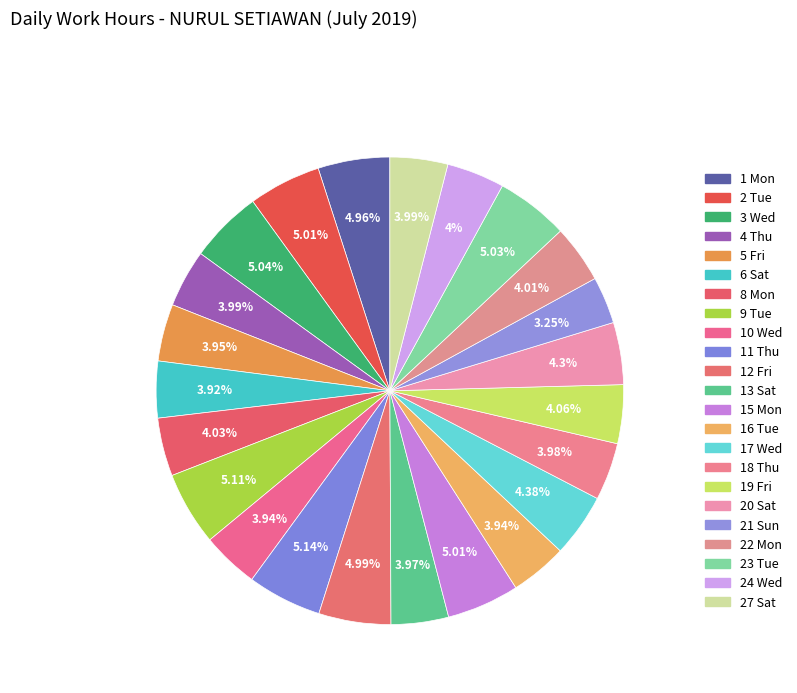

True or false: 17 Wed accounts for 4% of the total.

True